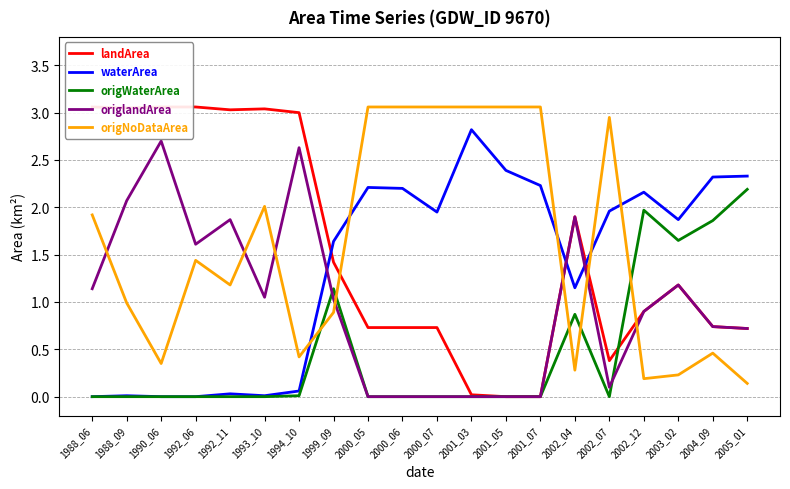

Reading left to right, what are all the values shown in this chart?

landArea: 3.1	3.0	3.1	3.1	3.0	3.0	3.0	1.4	0.7	0.7	0.7	0.0	0.0	0.0	1.9	0.4	0.9	1.2	0.7	0.7
waterArea: 0.0	0.0	0.0	0.0	0.0	0.0	0.1	1.6	2.2	2.2	1.9	2.8	2.4	2.2	1.1	2.0	2.2	1.9	2.3	2.3
origWaterArea: 0.0	0.0	0.0	0.0	0.0	0.0	0.0	1.1	0.0	0.0	0.0	0.0	0.0	0.0	0.9	0.0	2.0	1.6	1.9	2.2
origlandArea: 1.1	2.1	2.7	1.6	1.9	1.1	2.6	1.0	0.0	0.0	0.0	0.0	0.0	0.0	1.9	0.1	0.9	1.2	0.7	0.7
origNoDataArea: 1.9	1.0	0.3	1.4	1.2	2.0	0.4	0.9	3.1	3.1	3.1	3.1	3.1	3.1	0.3	3.0	0.2	0.2	0.5	0.1